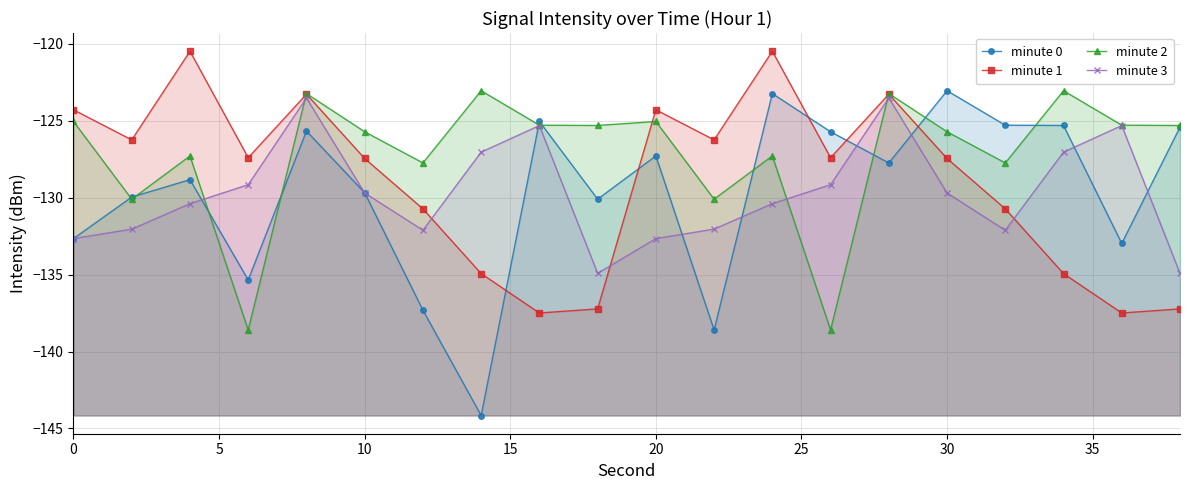

Is it true that minute 2 equals -172.6 at 10?

False